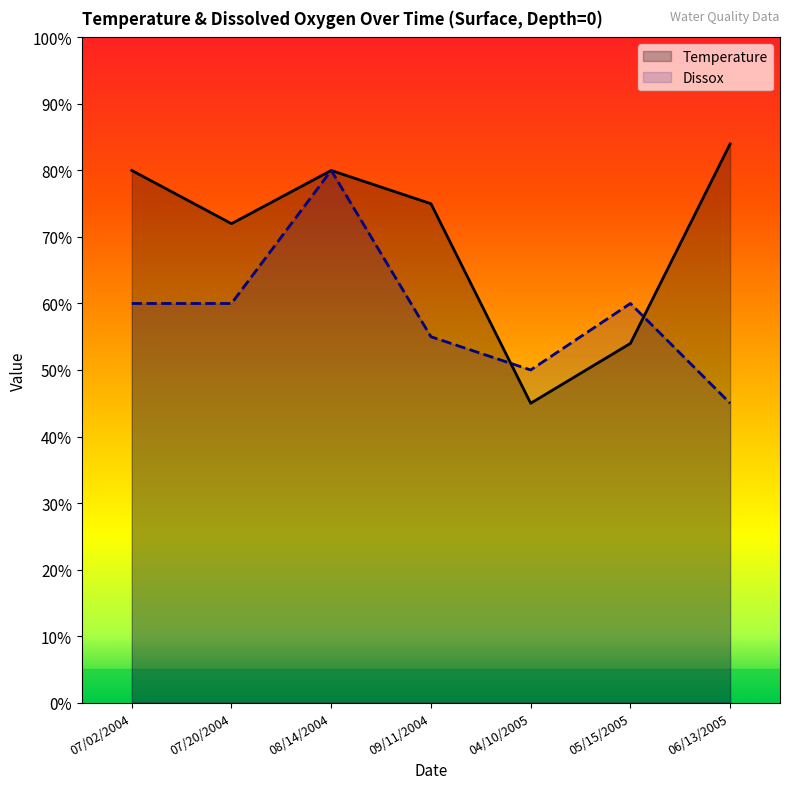

Which series has the largest total across all categories?

Temperature